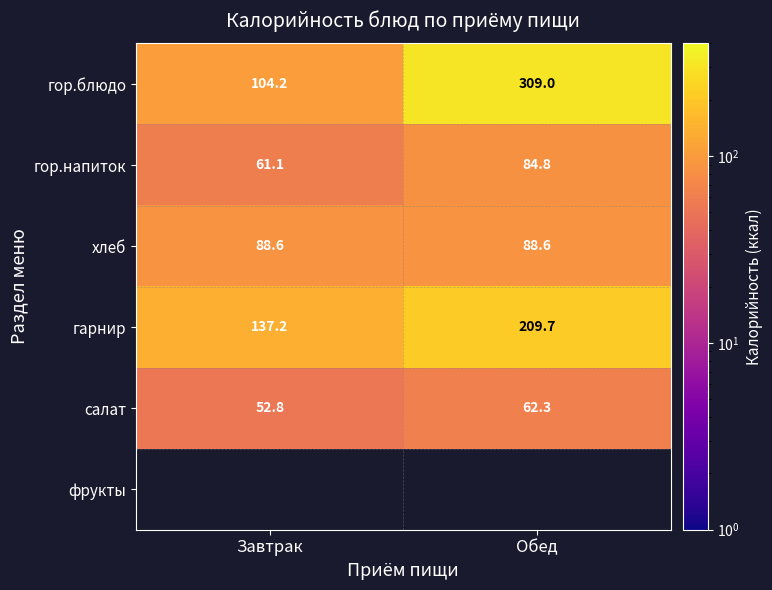

What is the minimum value shown in the chart?

52.8